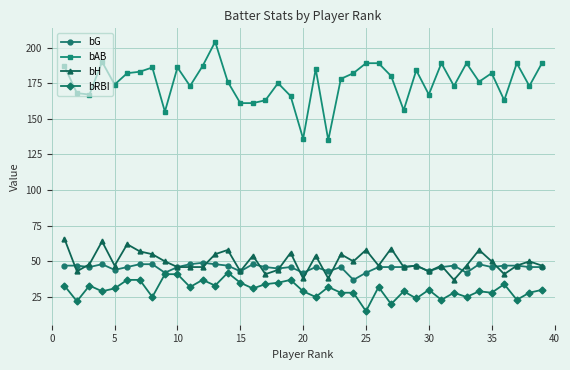

What is the sum of all bAB values?

6848